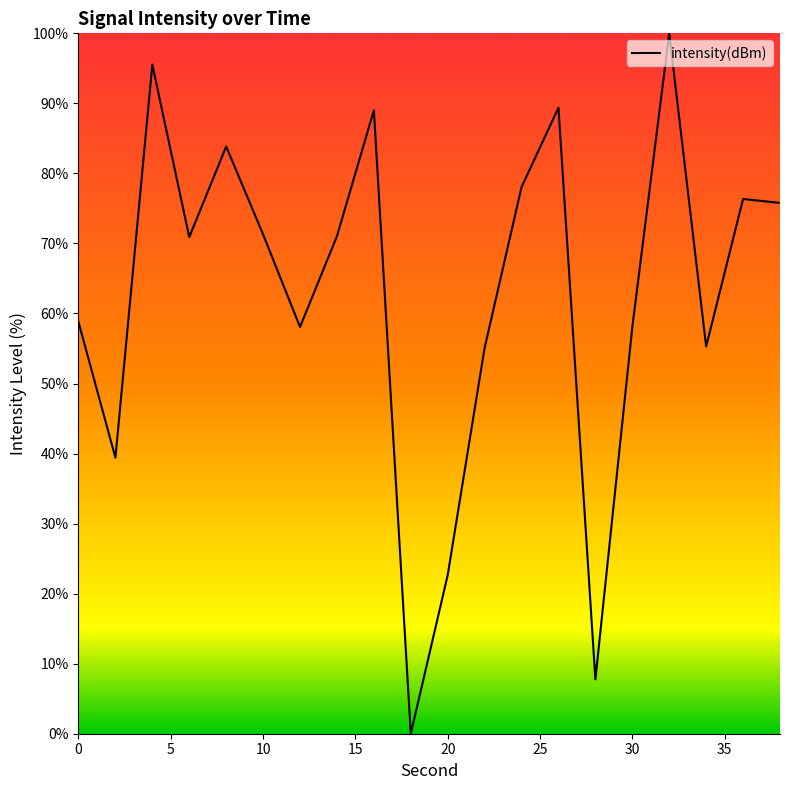

What is the difference between the maximum and minimum values?

100.0